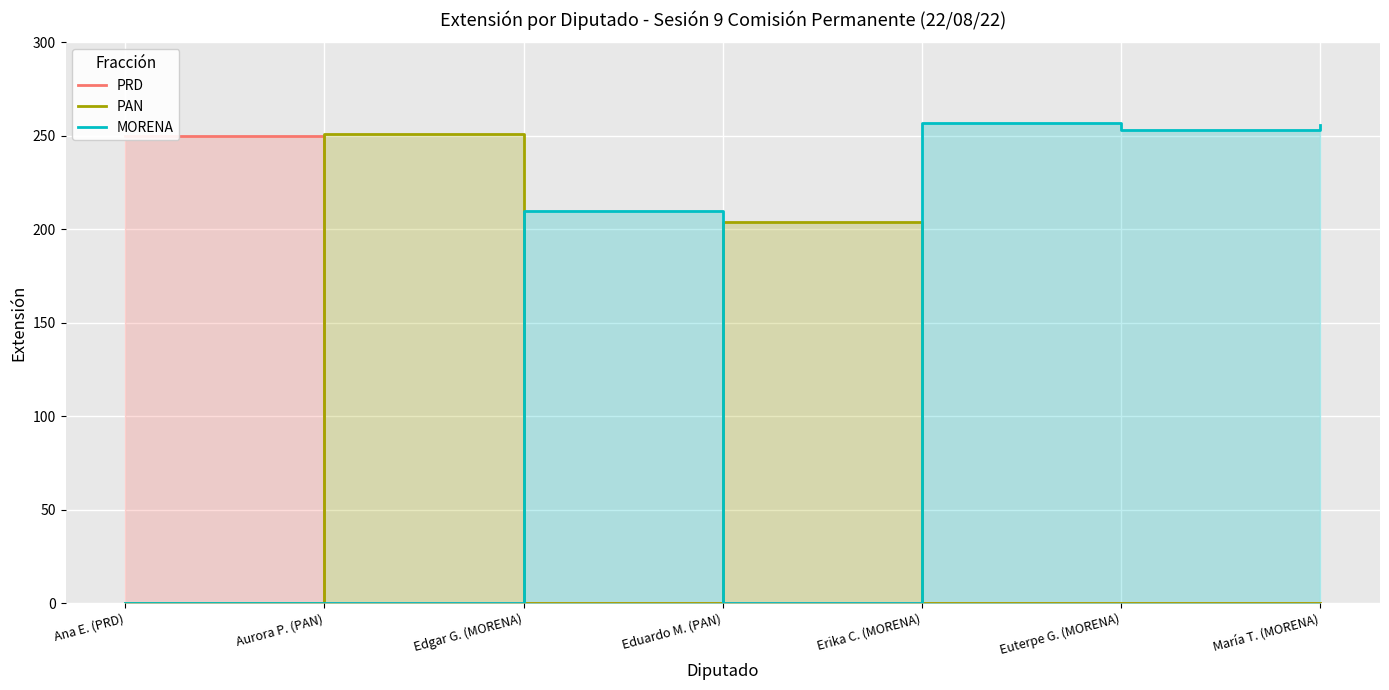

What is the average value of the MORENA series?

139